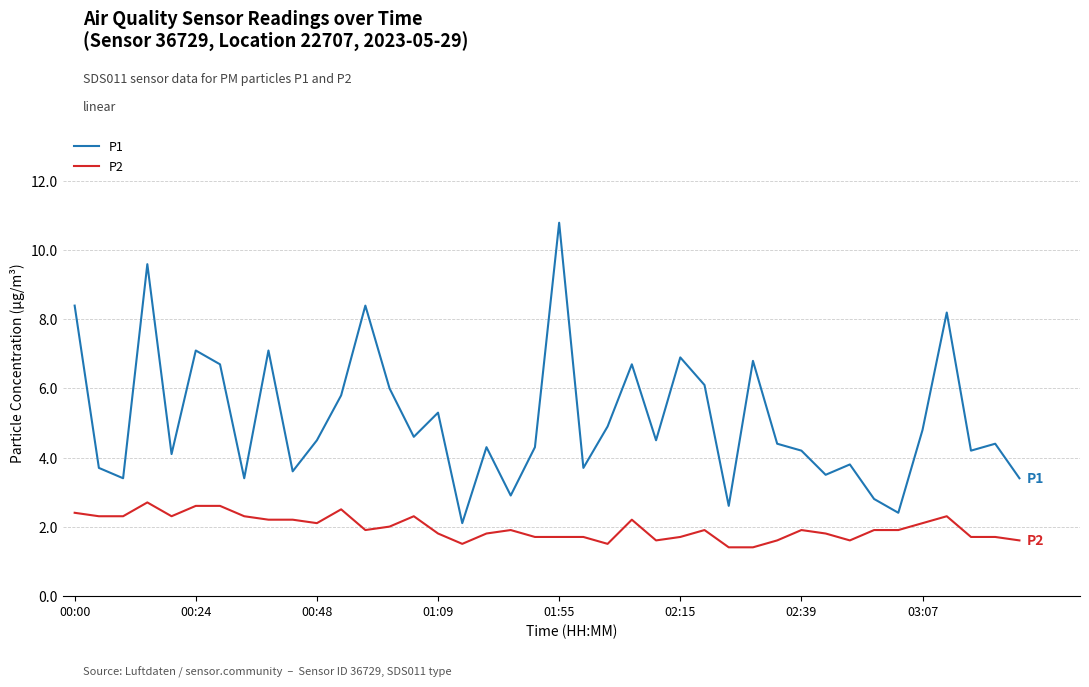

Is this an area chart (filled region under the line)?

No